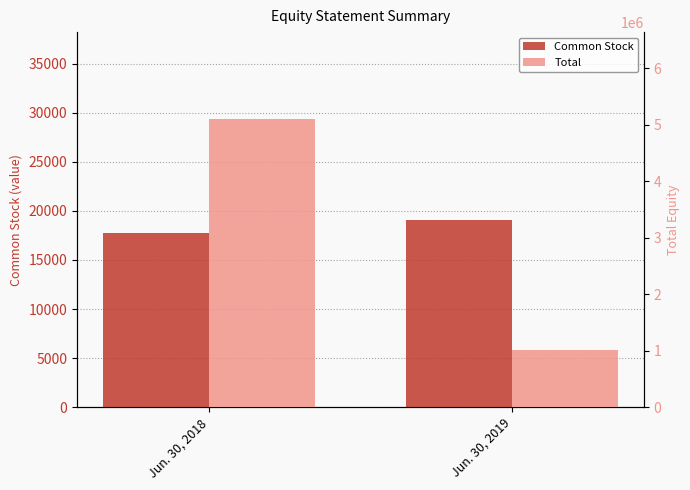

Which series has the largest total across all categories?

Total